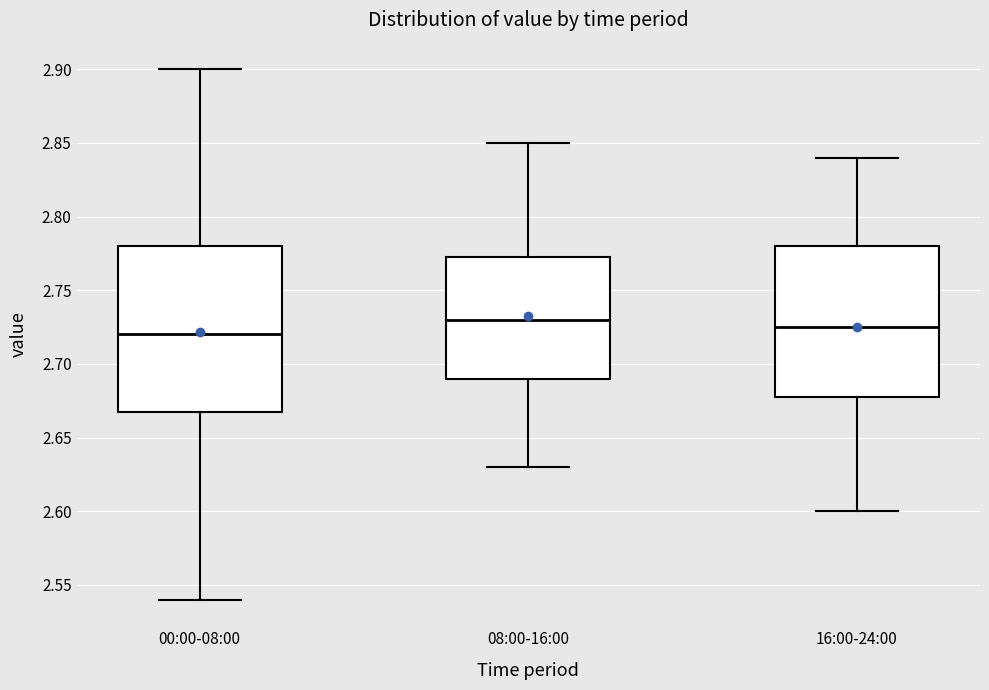

Reading left to right, read every box against the y-axis: the position of its median line, the range the box covers, and the ends of its whiskers. The values are not printed on the chart, so give them approximately, as read against the axis.

00:00-08:00: median 2.720, box 2.670 to 2.780, whiskers 2.540 to 2.900
08:00-16:00: median 2.730, box 2.690 to 2.775, whiskers 2.630 to 2.850
16:00-24:00: median 2.725, box 2.680 to 2.780, whiskers 2.600 to 2.840